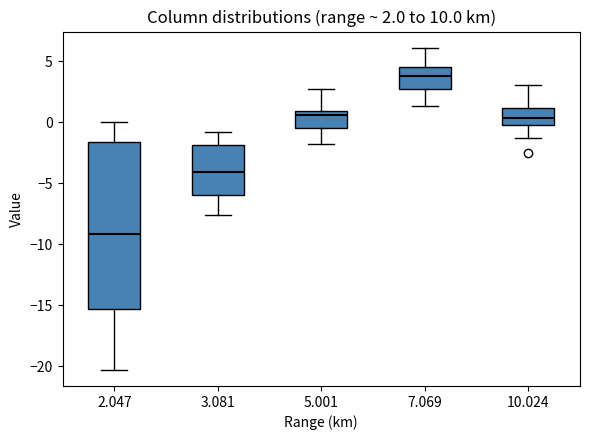

Which box has the highest median line?

7.069